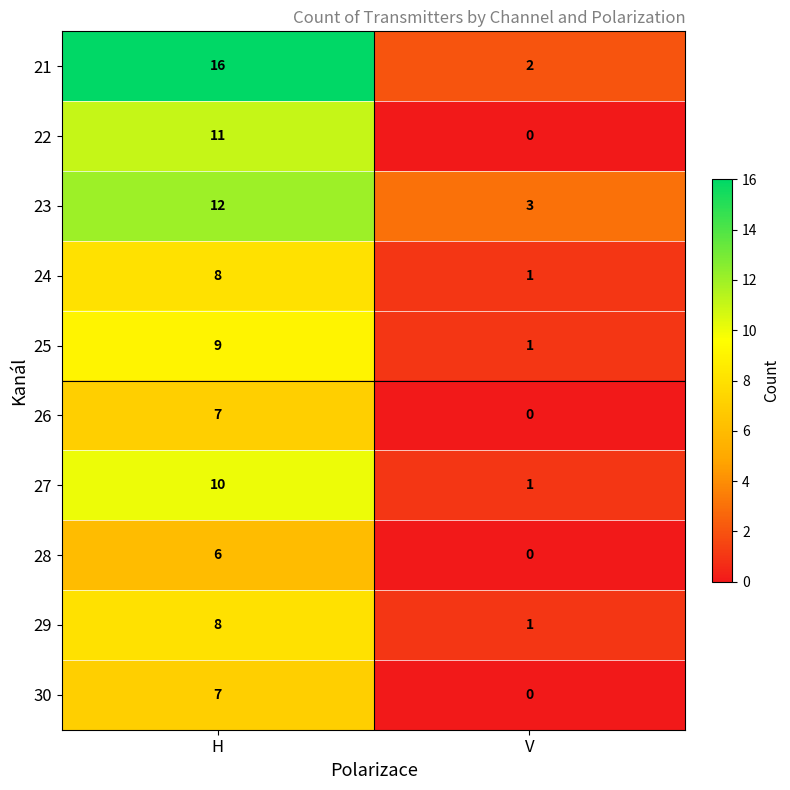

What is the total value across all series at H?

94